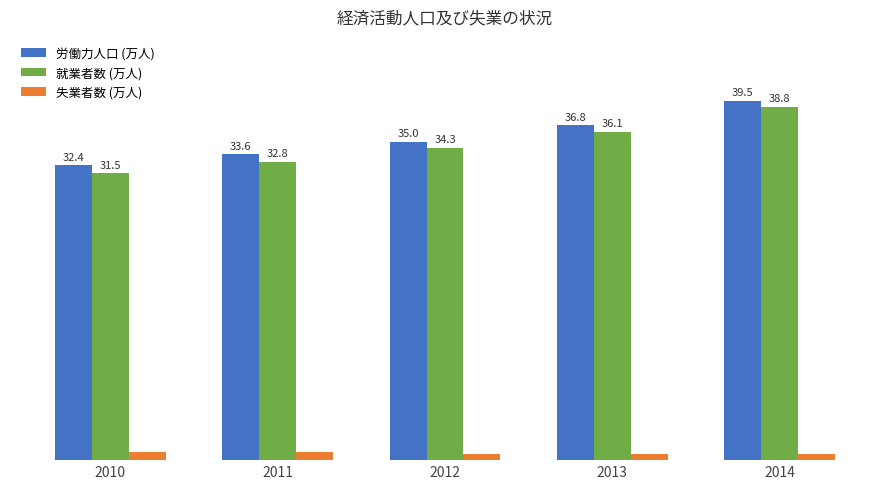

Which series has the largest total across all categories?

労働力人口 (万人)